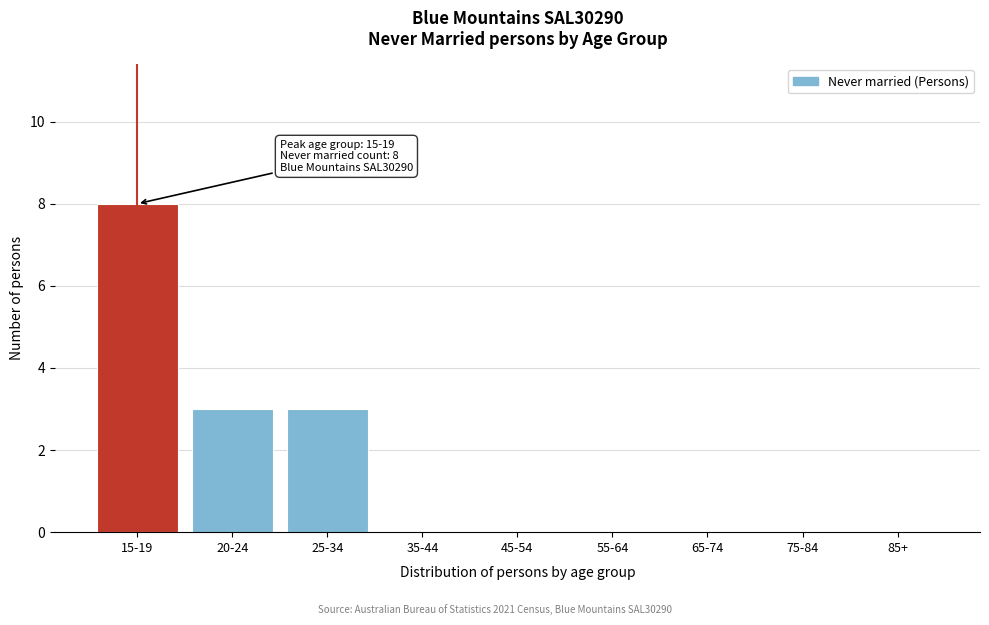

Reading right to left, transcribe all the data shown in this chart.

85+=0	75-84=0	65-74=0	55-64=0	45-54=0	35-44=0	25-34=3	20-24=3	15-19=8